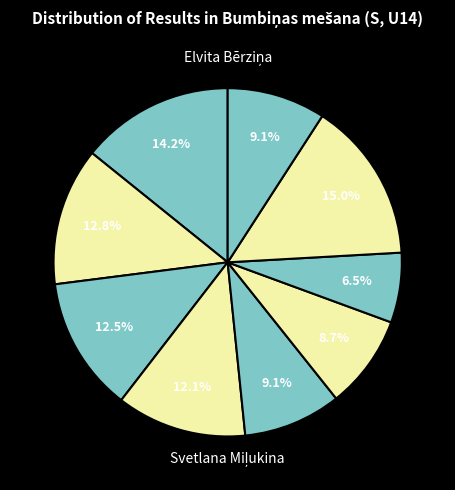

How many segments does this pie chart have?

9